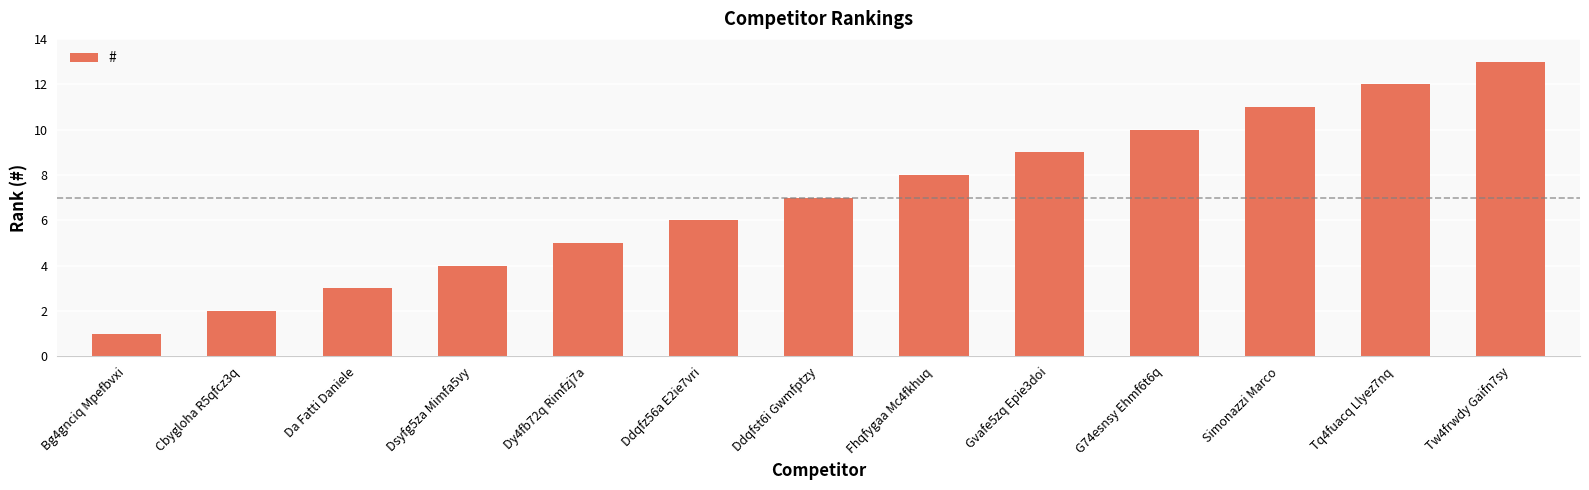

The value at Fhqfygaa Mc4fkhuq is 12. True or false?

False